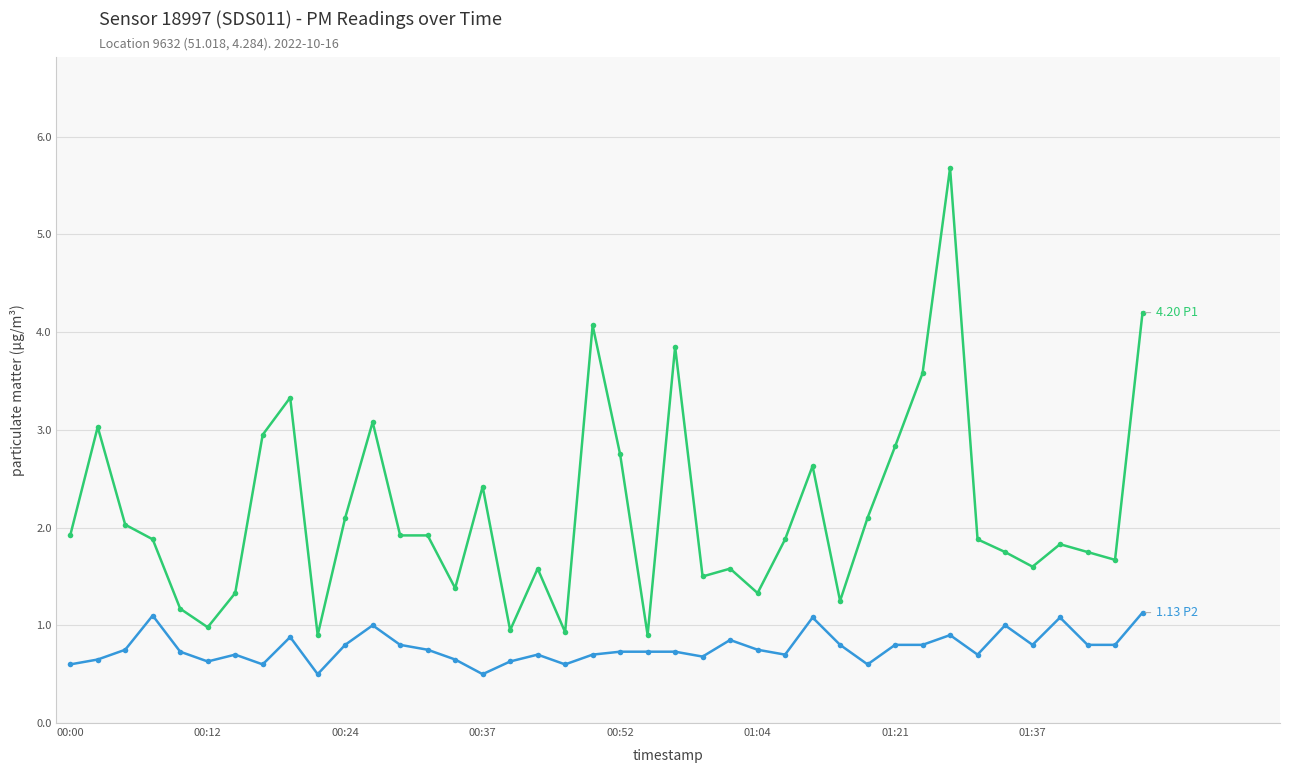

What is the greatest value displayed?

5.7